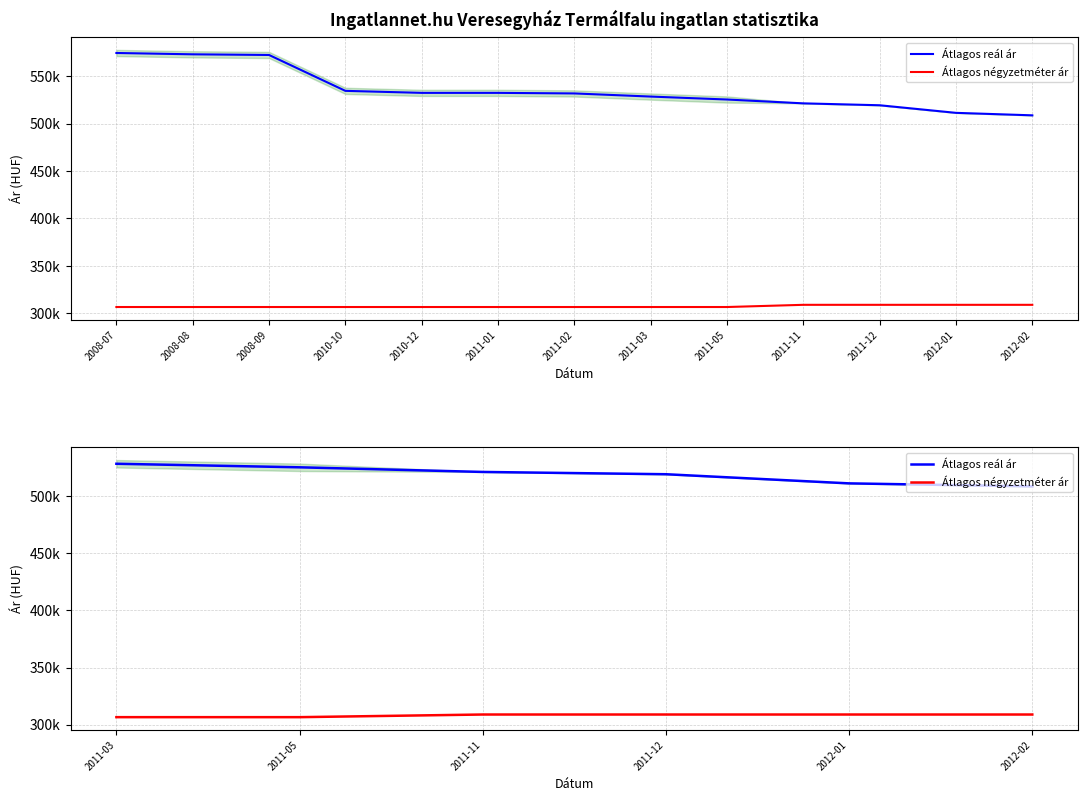

True or false: Átlagos reál ár and Átlagos négyzetméter ár cross at least once.

False